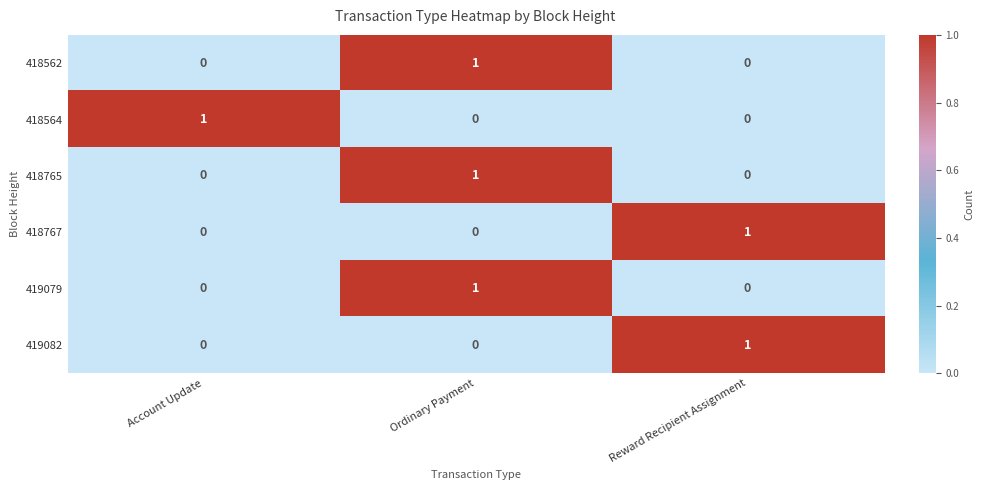

Is it true that 418562 equals -1 at Reward Recipient Assignment?

False